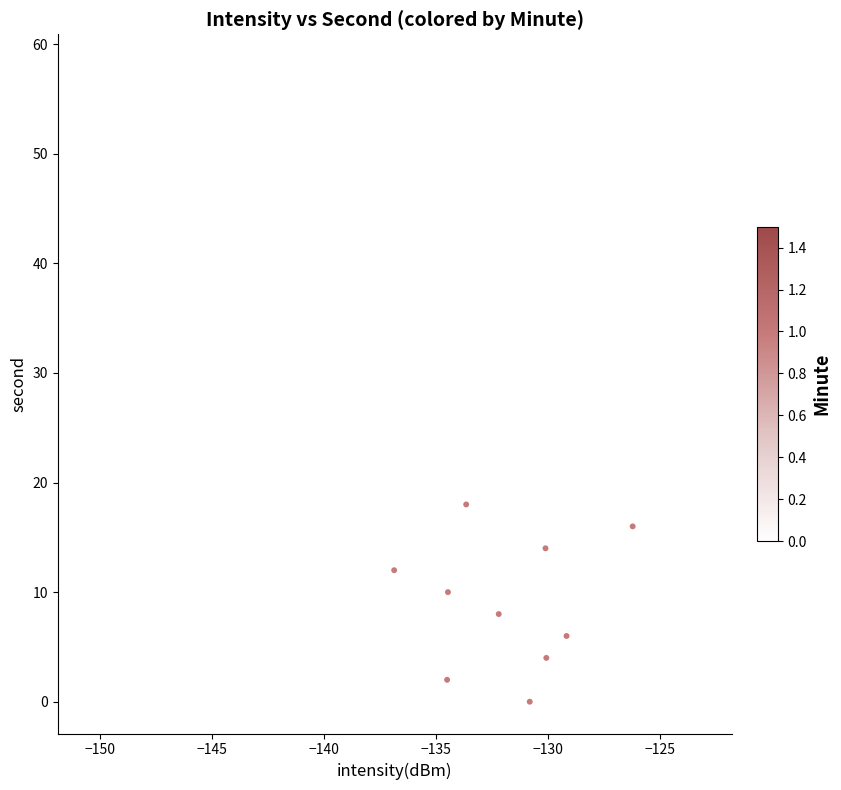

What is the range of Y values (max minus min)?

58